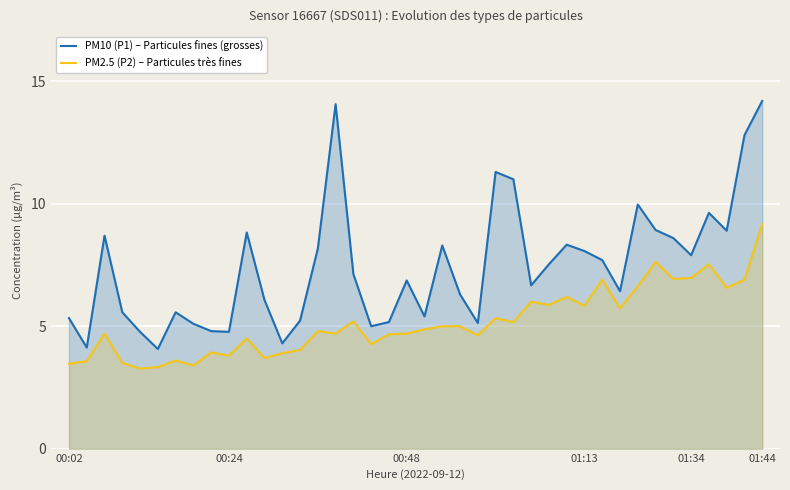

At which category is the sum across all series the highest?

01:44